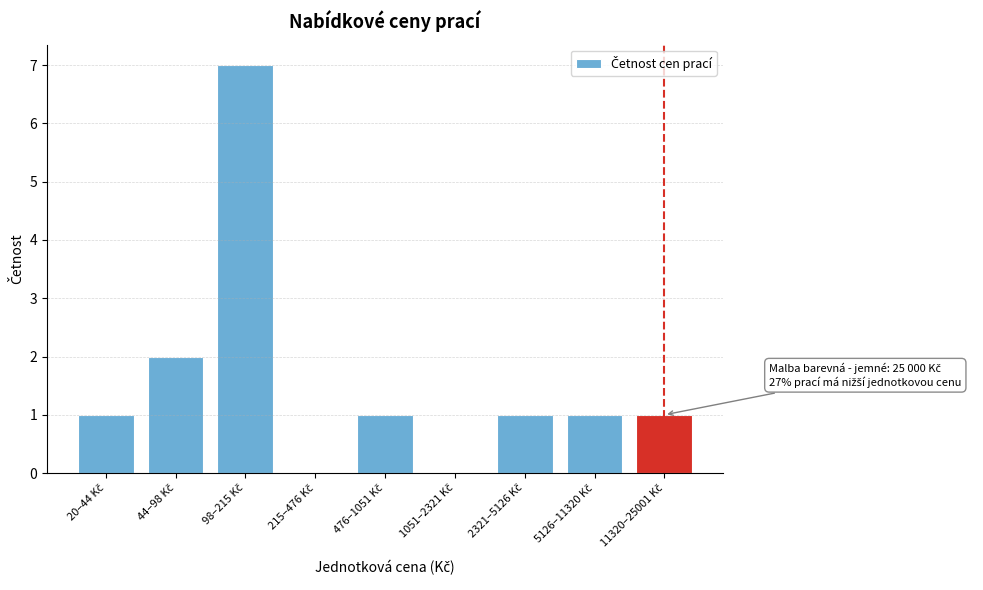

What is the maximum value shown in the chart?

7